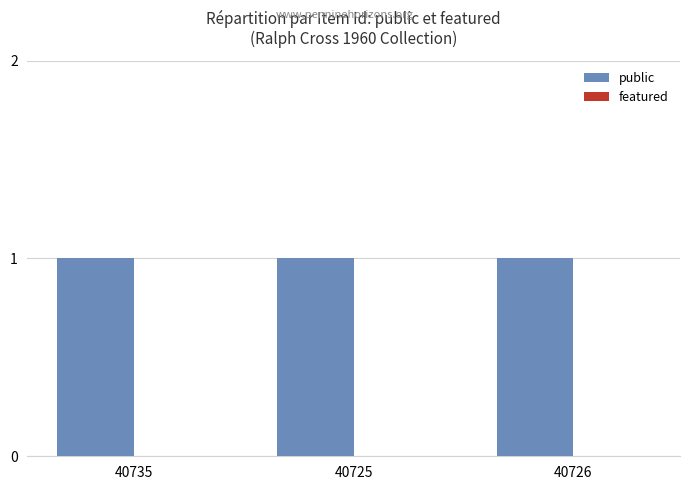

What position from the left is 40725?

2